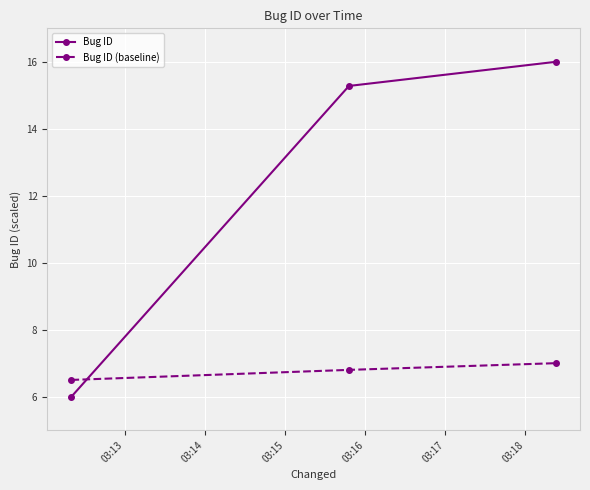

What is the difference between the maximum and minimum values in the Bug ID series?

10.0